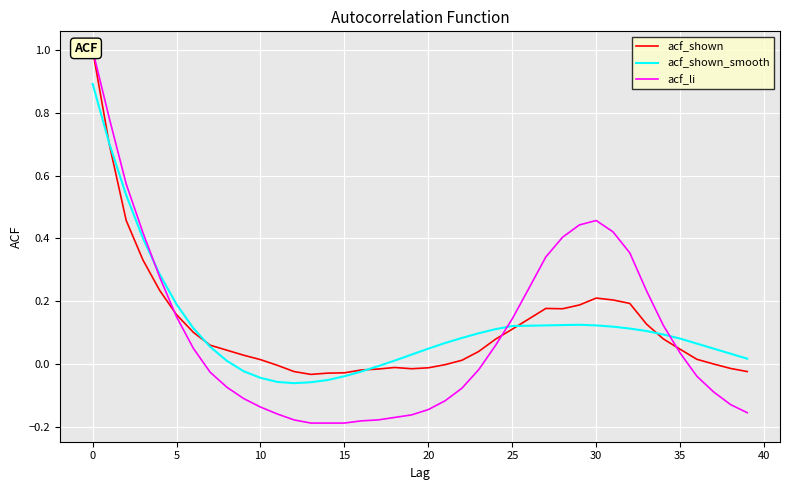

What are all the series names shown in the legend?

acf_shown, acf_shown_smooth, acf_li